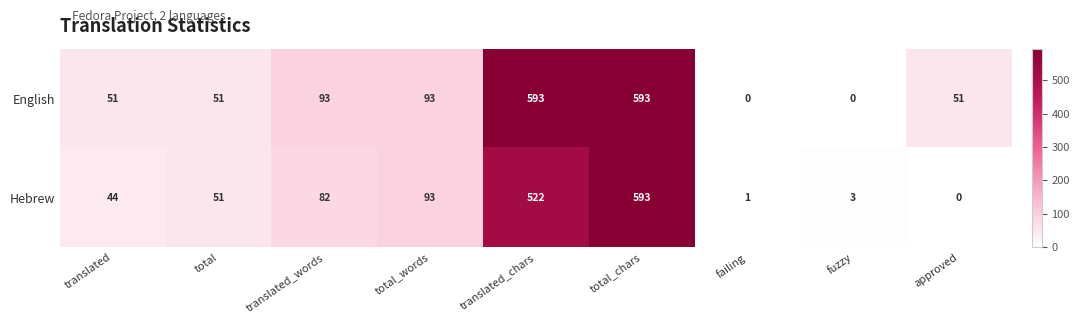

Reading left to right, transcribe all the data shown in this chart.

English: 51	51	93	93	593	593	0	0	51
Hebrew: 44	51	82	93	522	593	1	3	0